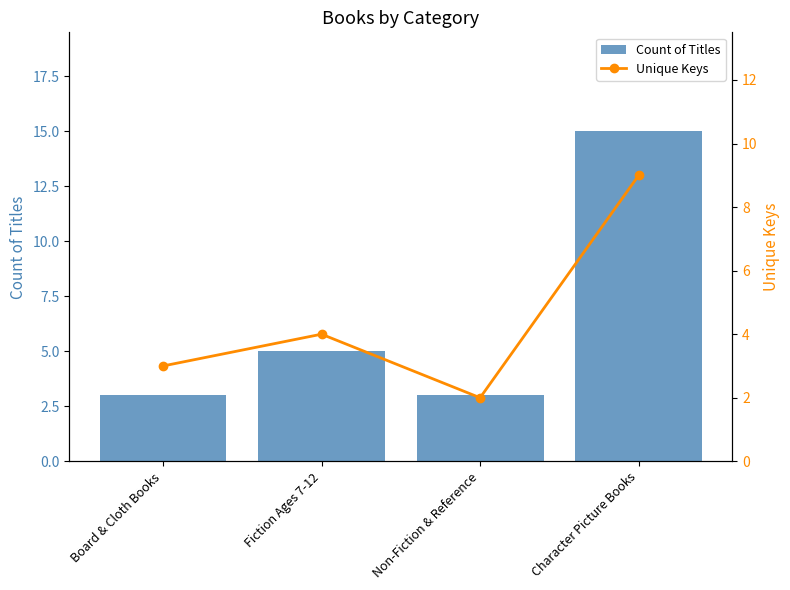

What position from the left is Non-Fiction & Reference?

3